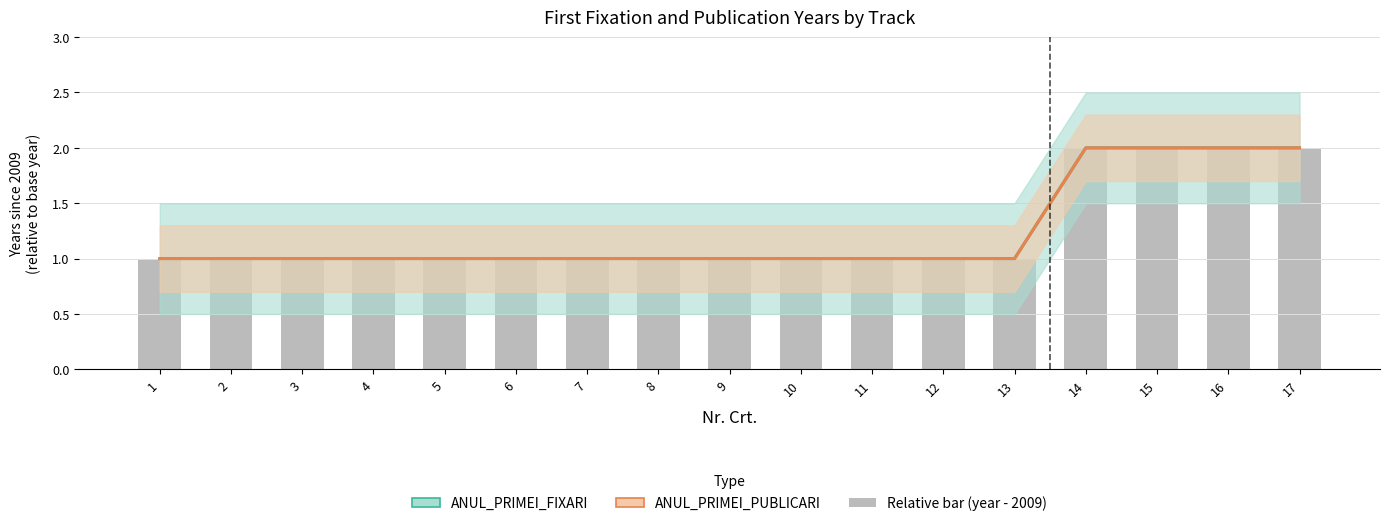

At which category is the sum across all series the highest?

14